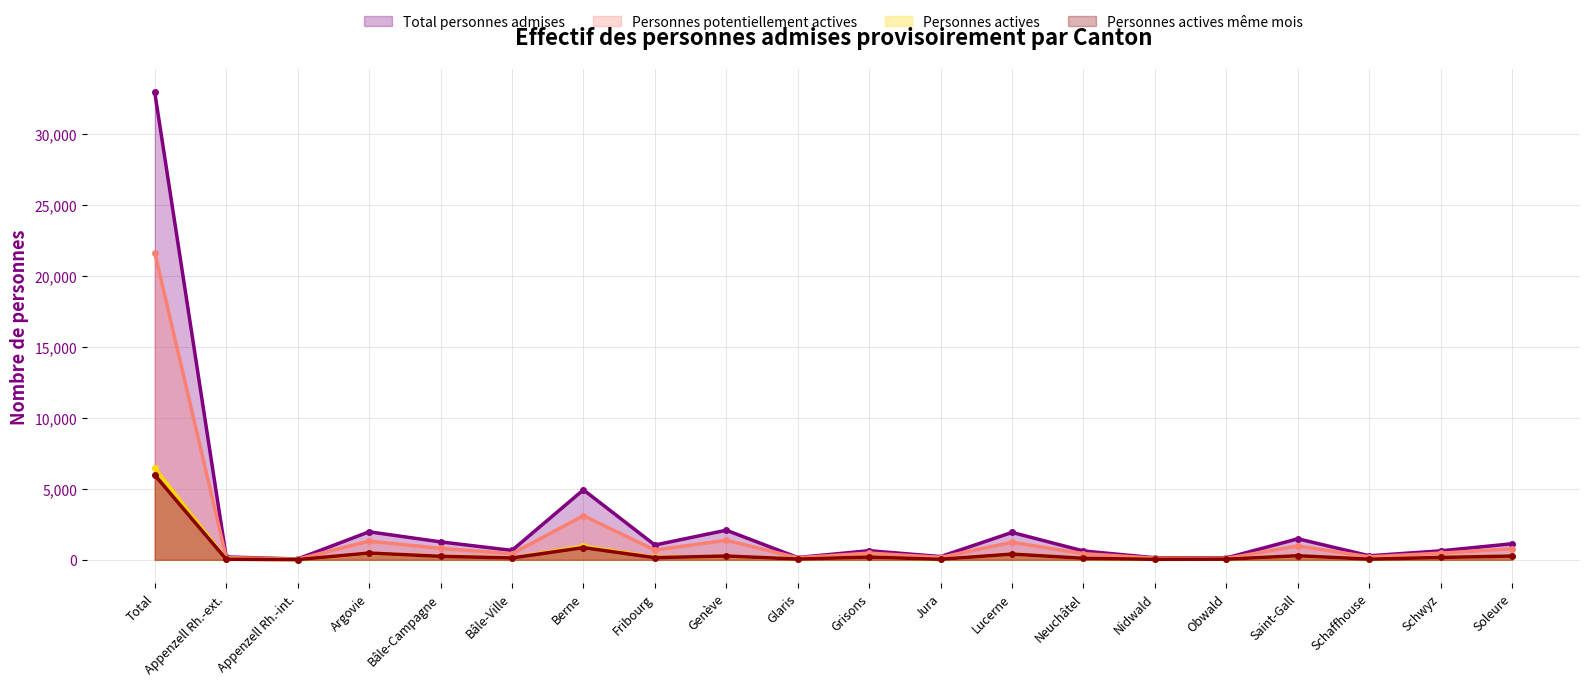

Where does the Personnes actives series first go above 178?

Total